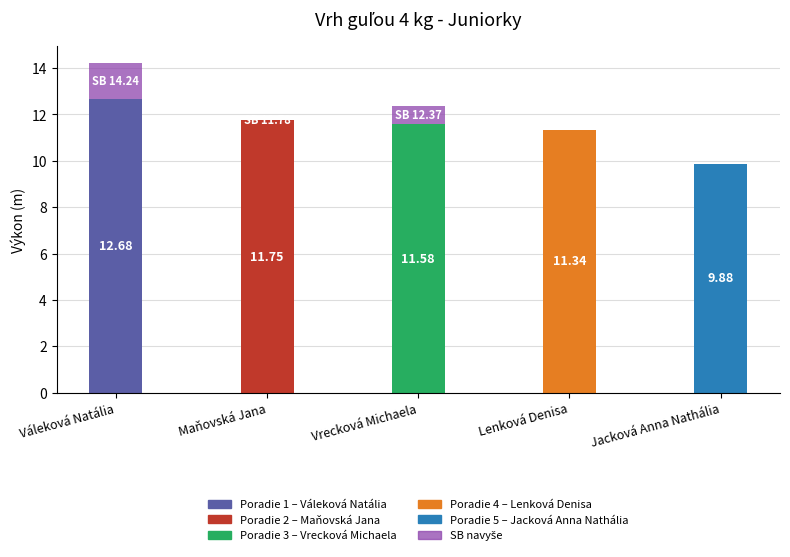

The chart shows a value of -0.7 at Jacková Anna Nathália. True or false?

False